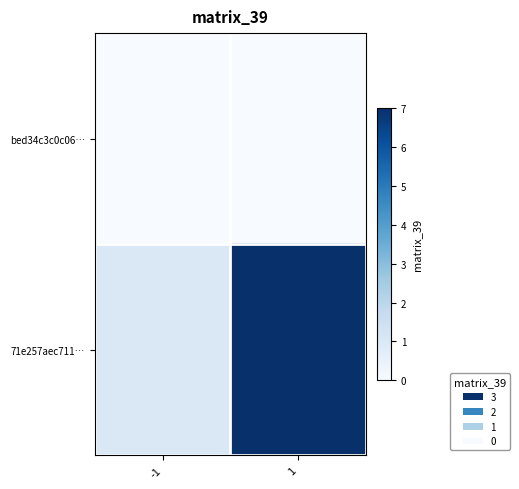

How many categories are shown in the chart?

2